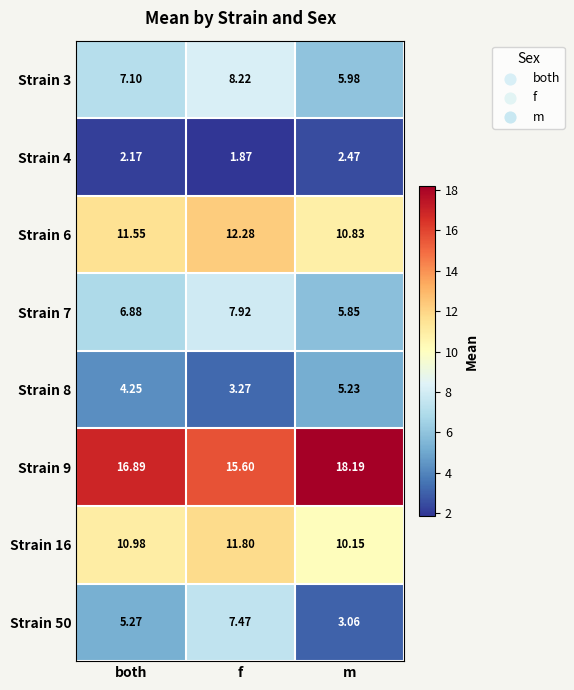

List the labels in order of Strain 3 value, smallest first.

m, both, f